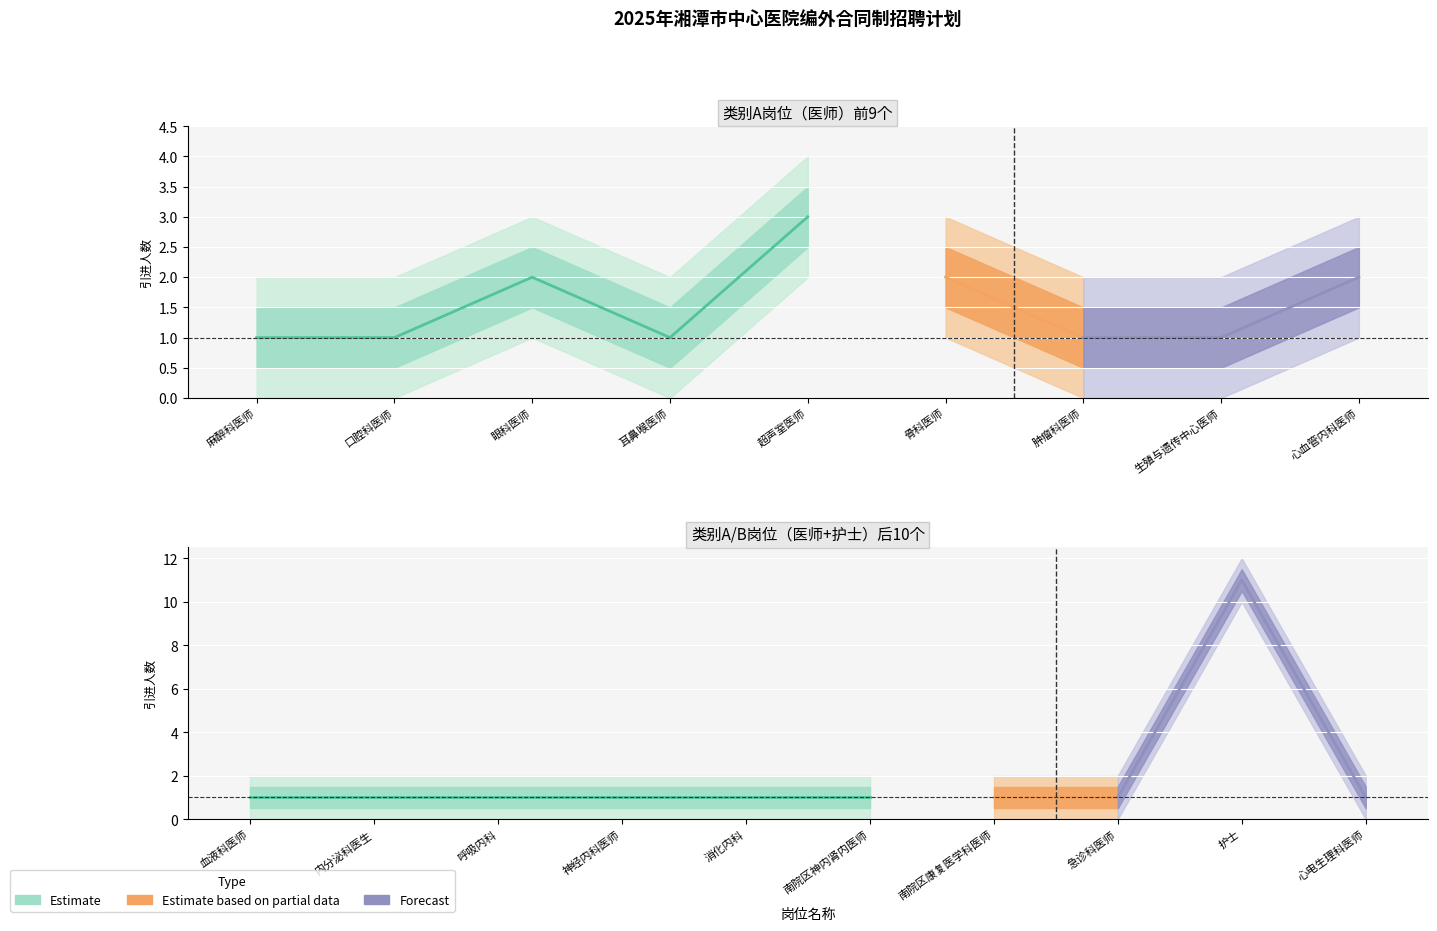

Reading left to right, transcribe all the data shown in this chart.

1	1	2	1	3	2	1	1	2	1	1	1	1	1	1	1	1	11	1